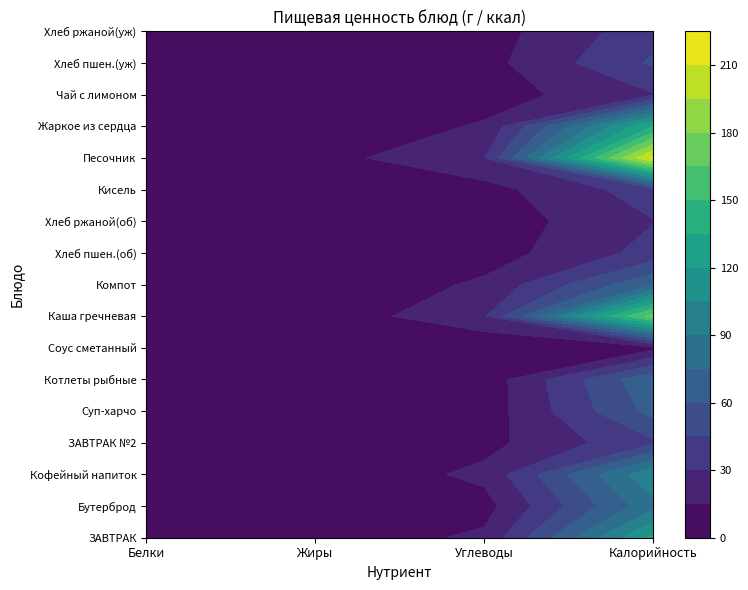

Which series has the largest total across all categories?

Песочник